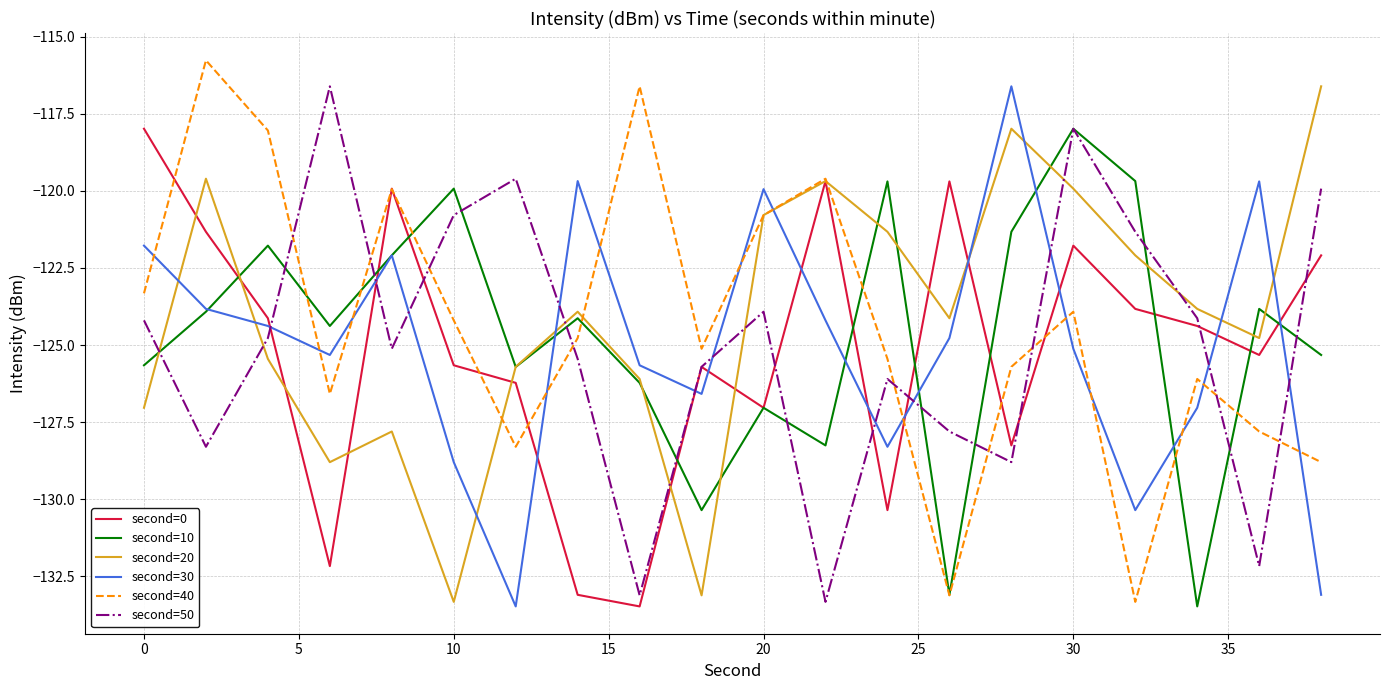

What is the smallest value displayed?

-133.5